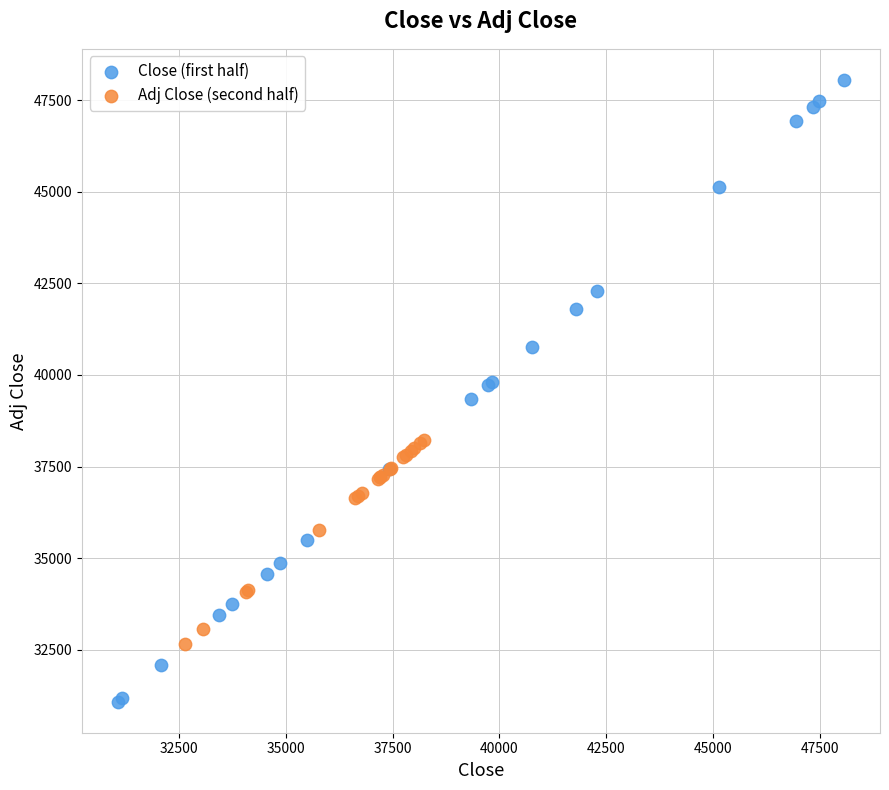

Which series has the widest spread of Y values?

Close (first half)